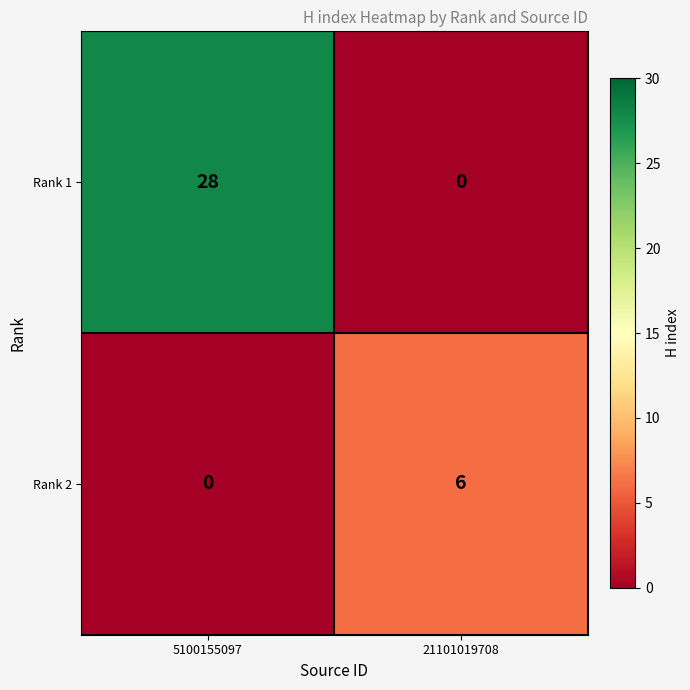

What is the greatest value displayed?

28